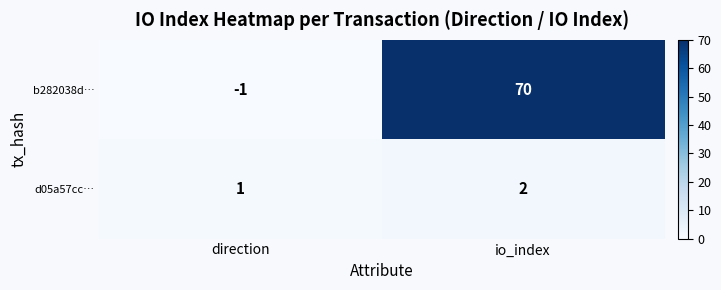

At which category is the sum across all series the highest?

io_index